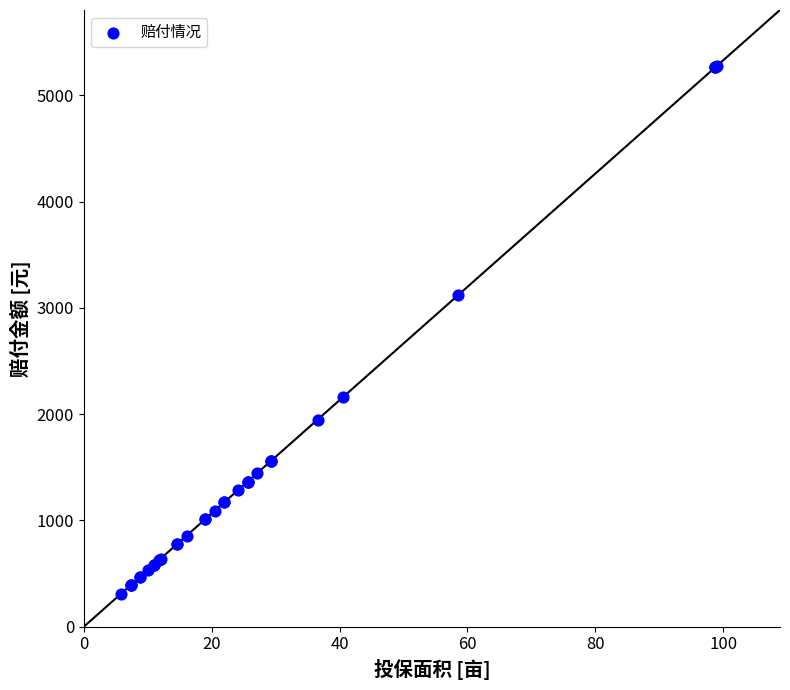

What Y value in the scatter plot is closest to 2793?

3120.1